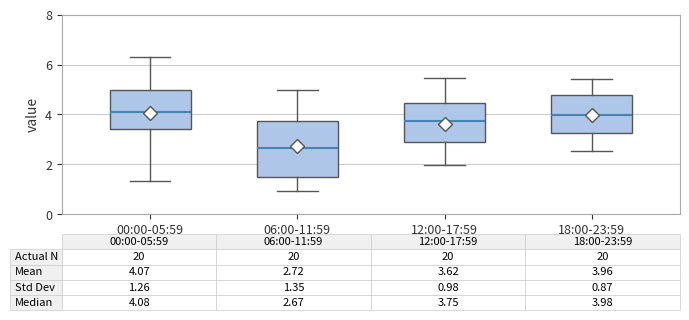

Which box's median line is the lowest?

06:00-11:59